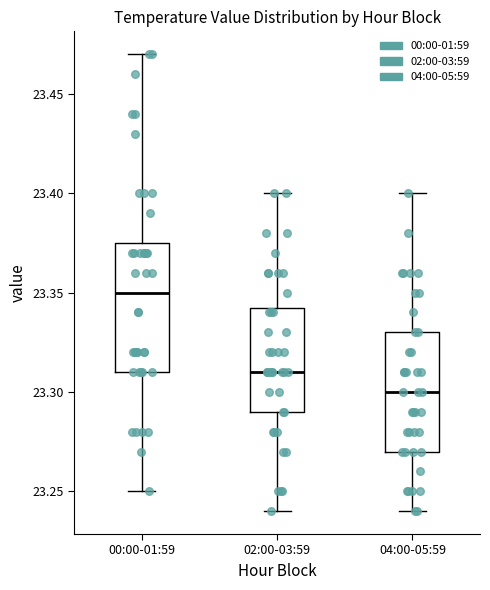

Reading left to right, transcribe this box plot: for each box, give where its median line is, the range the box spans, and where its two whiskers end, as read against the y-axis. The values are not printed on the chart, so give them approximately, as read against the axis.

00:00-01:59: median 23.350, box 23.310 to 23.375, whiskers 23.250 to 23.470
02:00-03:59: median 23.310, box 23.290 to 23.345, whiskers 23.240 to 23.400
04:00-05:59: median 23.300, box 23.270 to 23.330, whiskers 23.240 to 23.400